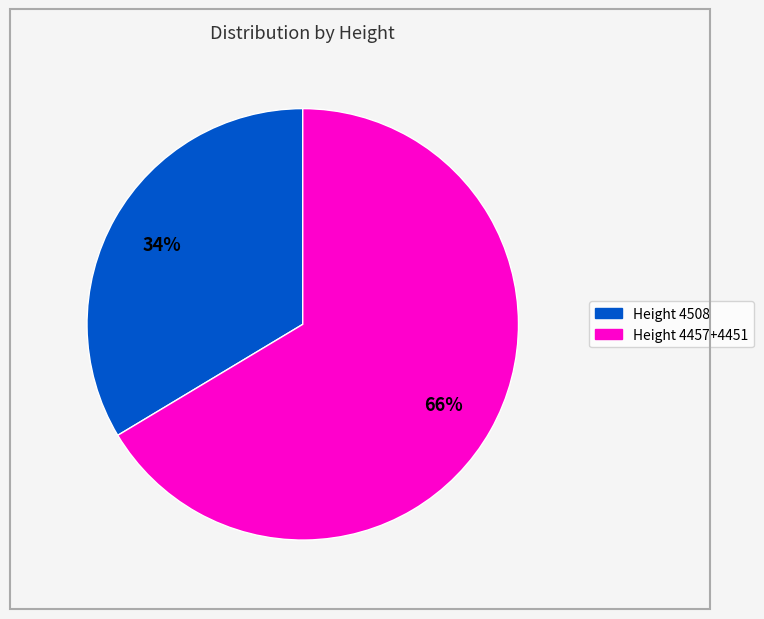

To the nearest percent, what is the average slice percentage?

50%